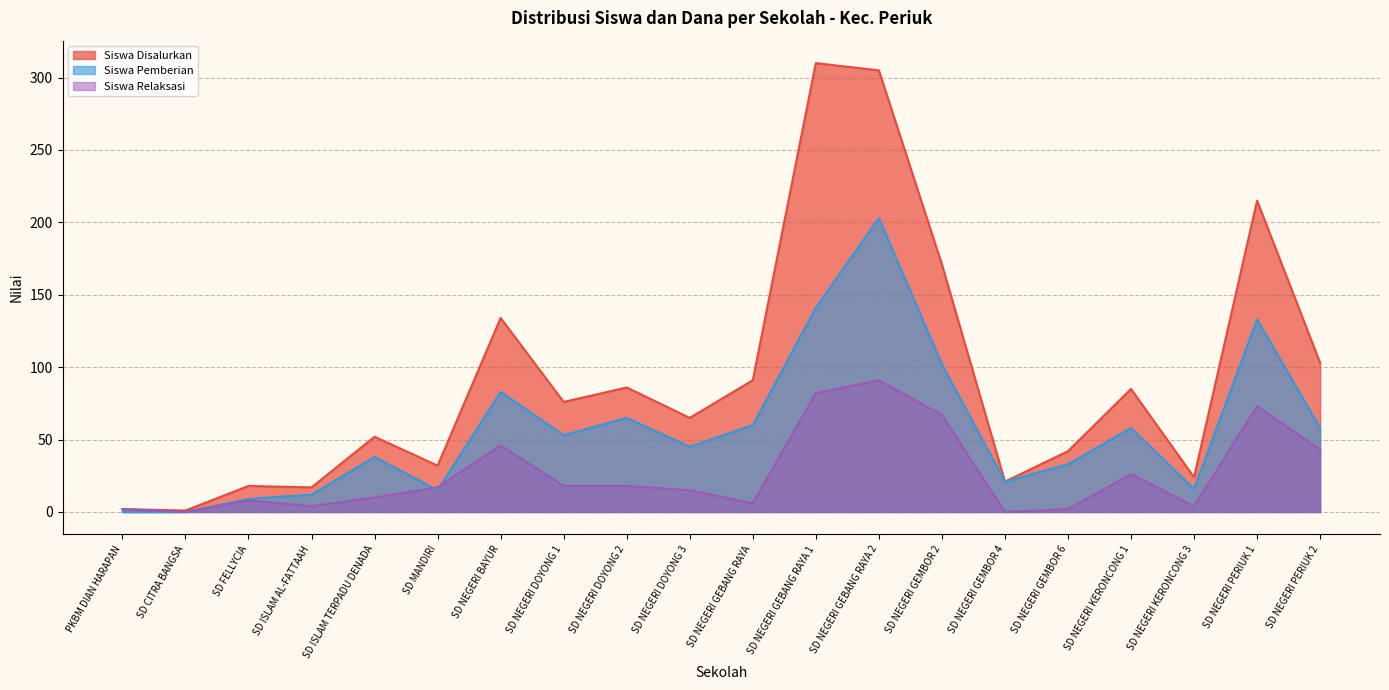

True or false: Dana Pemberian has a value of 28 at SD NEGERI PERIUK 1.

False